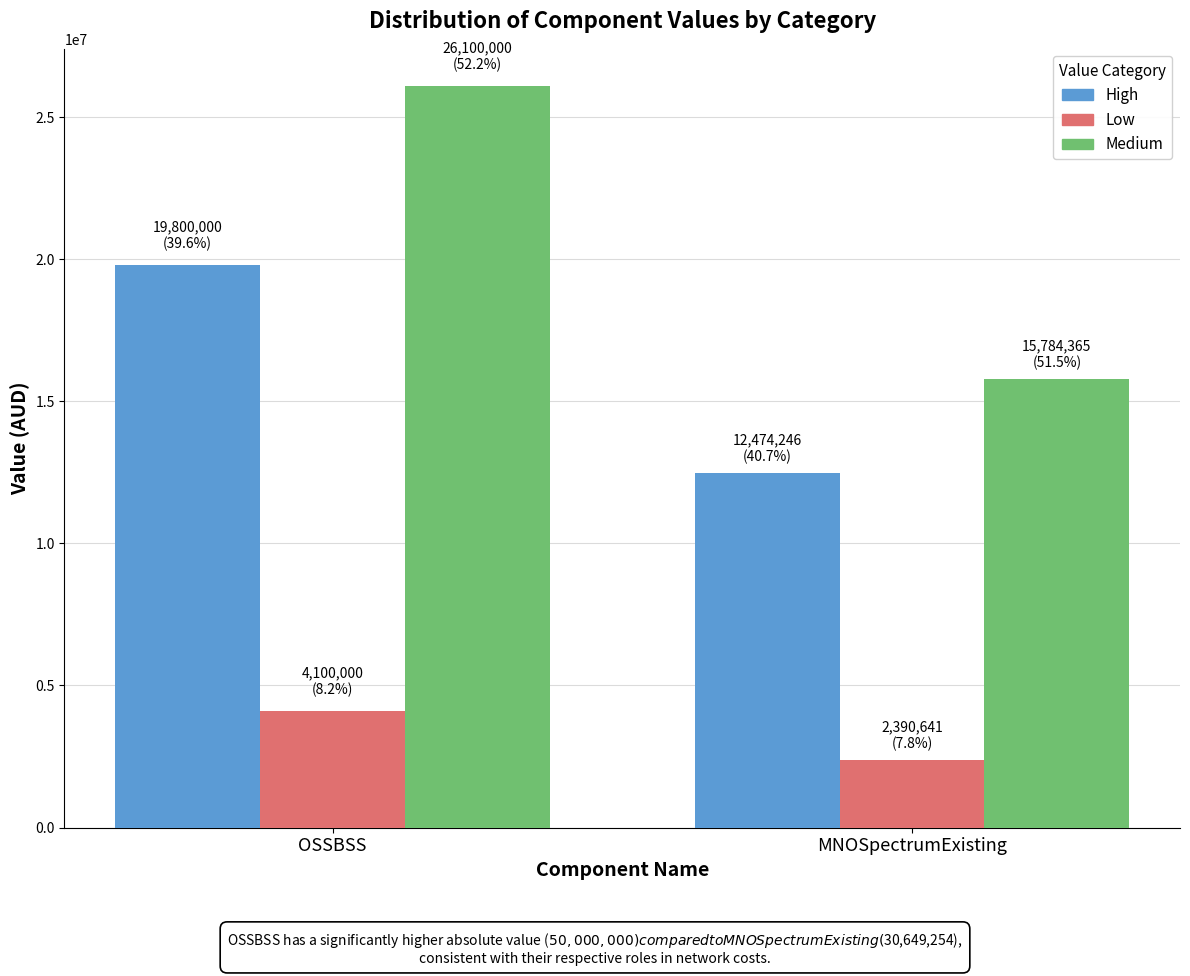

Is the value of High at MNOSpectrumExisting greater than the value of Low at OSSBSS?

Yes